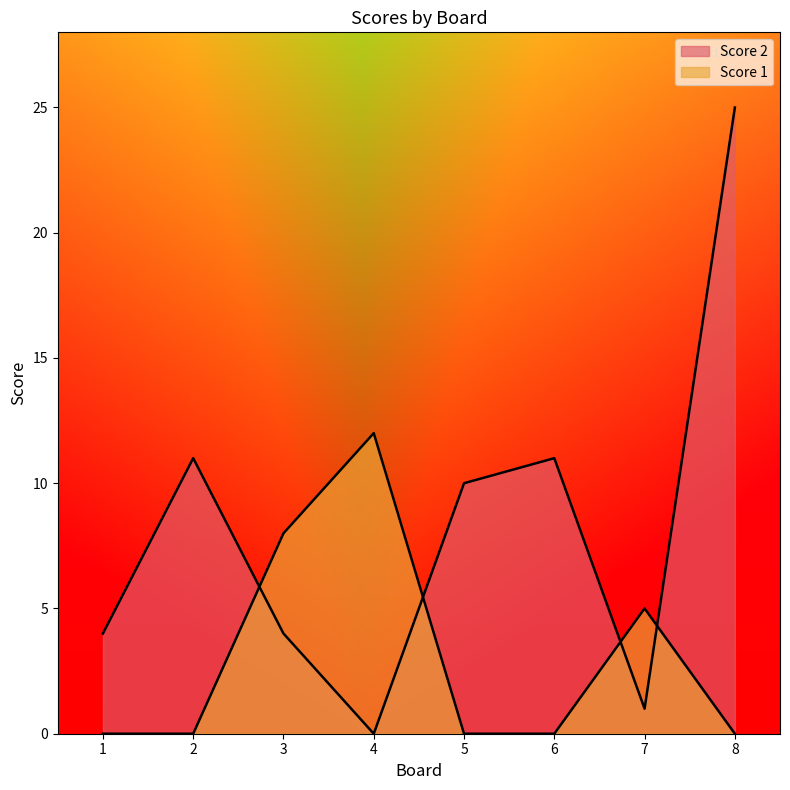

Reading left to right, extract all data points from this chart.

Score 2: 4	11	4	0	10	11	1	25
Score 1: 0	0	8	12	0	0	5	0